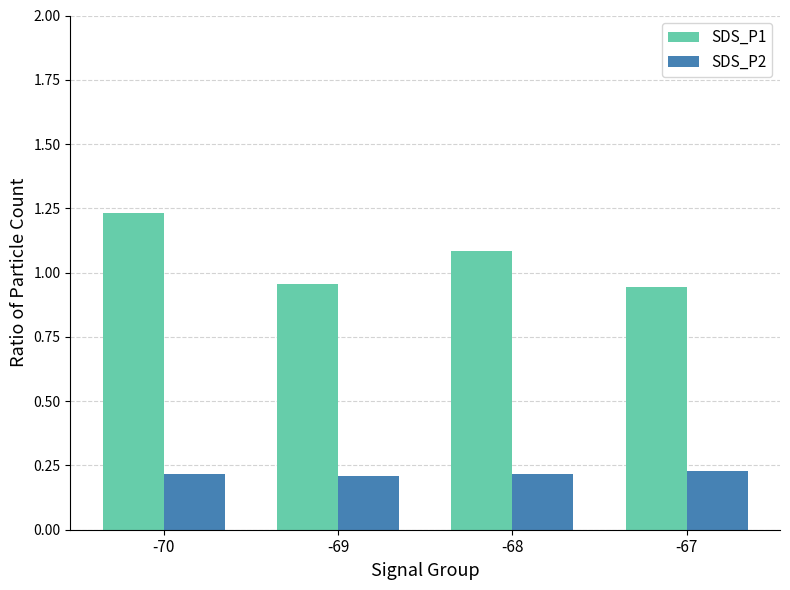

What is the average value of the SDS_P1 series?

1.1